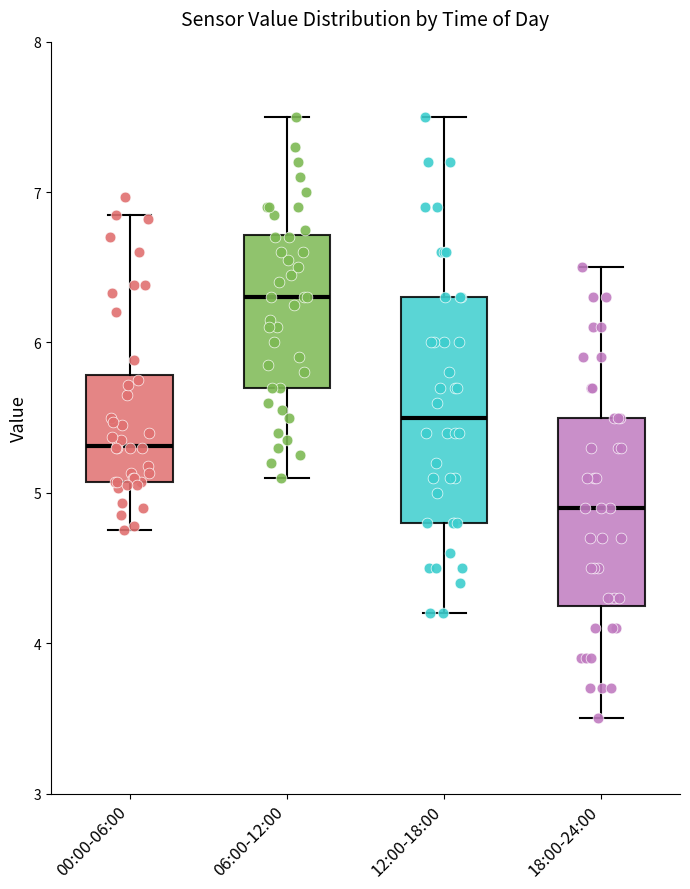

Which box is the tallest, from its lower edge to its upper edge?

12:00-18:00